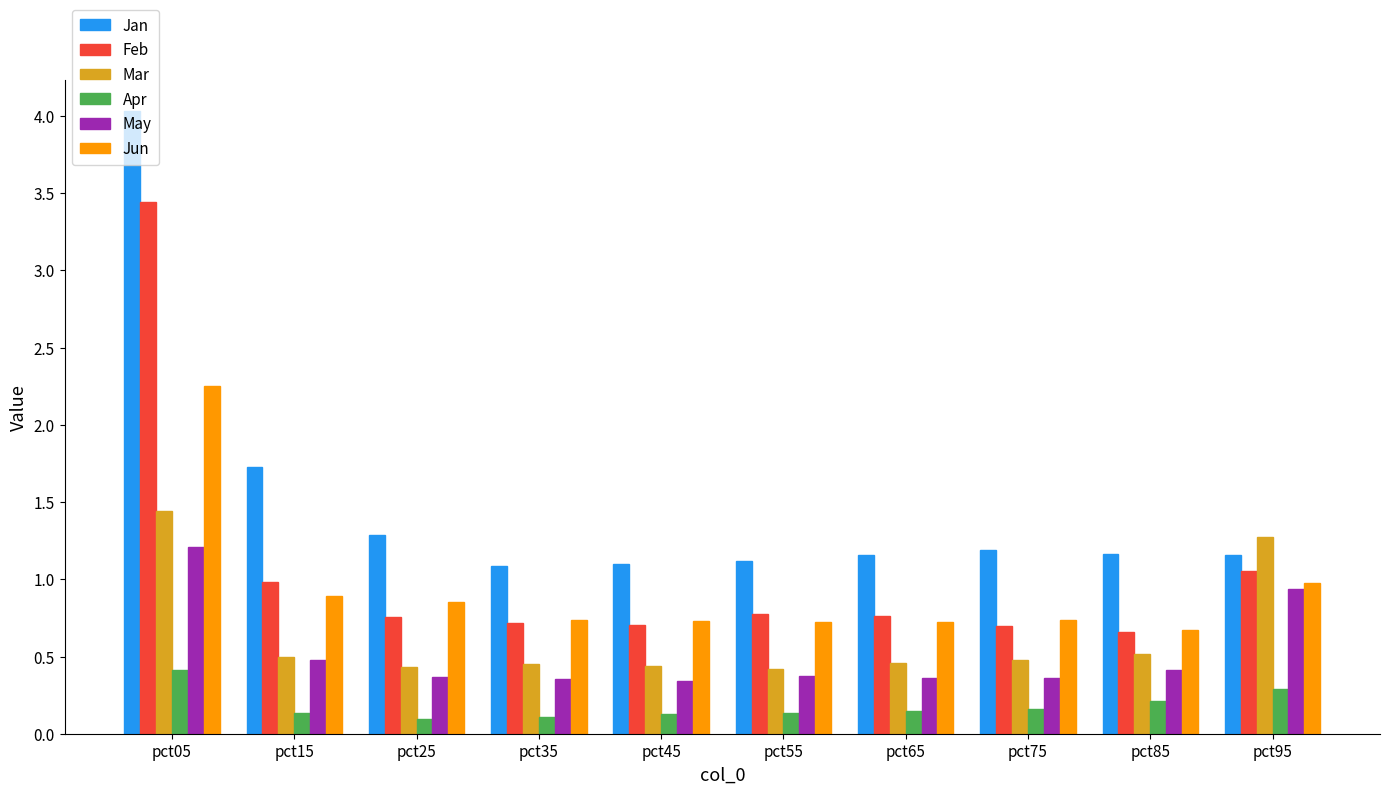

True or false: May has a value of 0.5 at pct15.

True